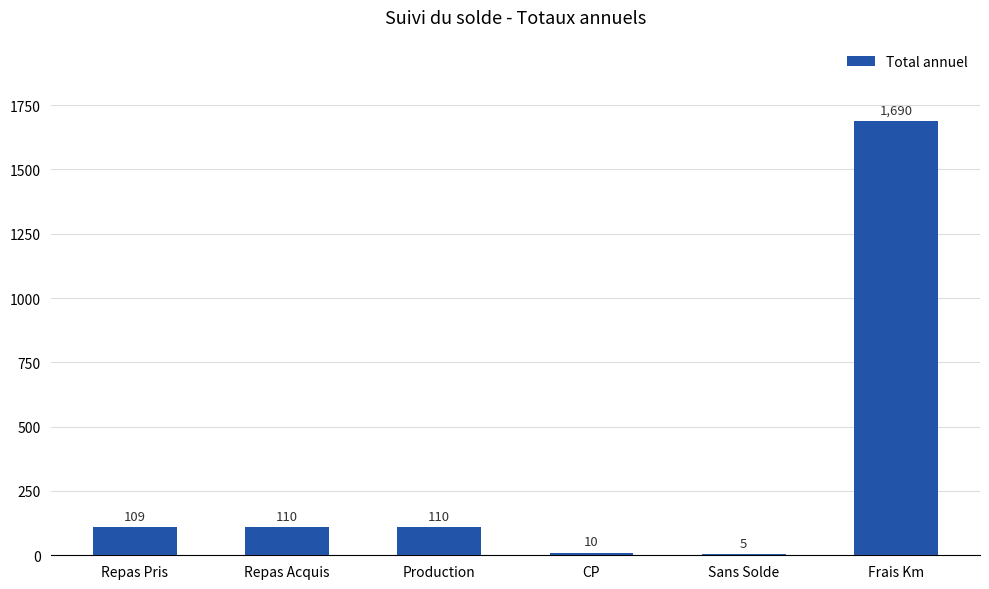

What is the greatest value displayed?

1689.6